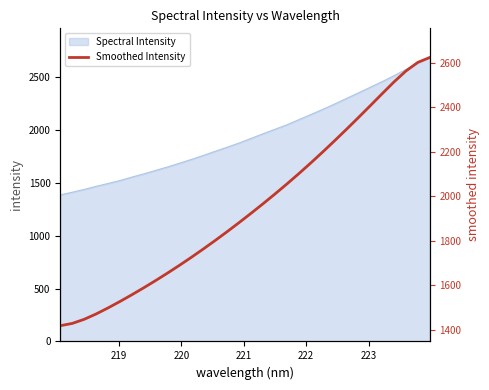

What position from the left is 223?

6